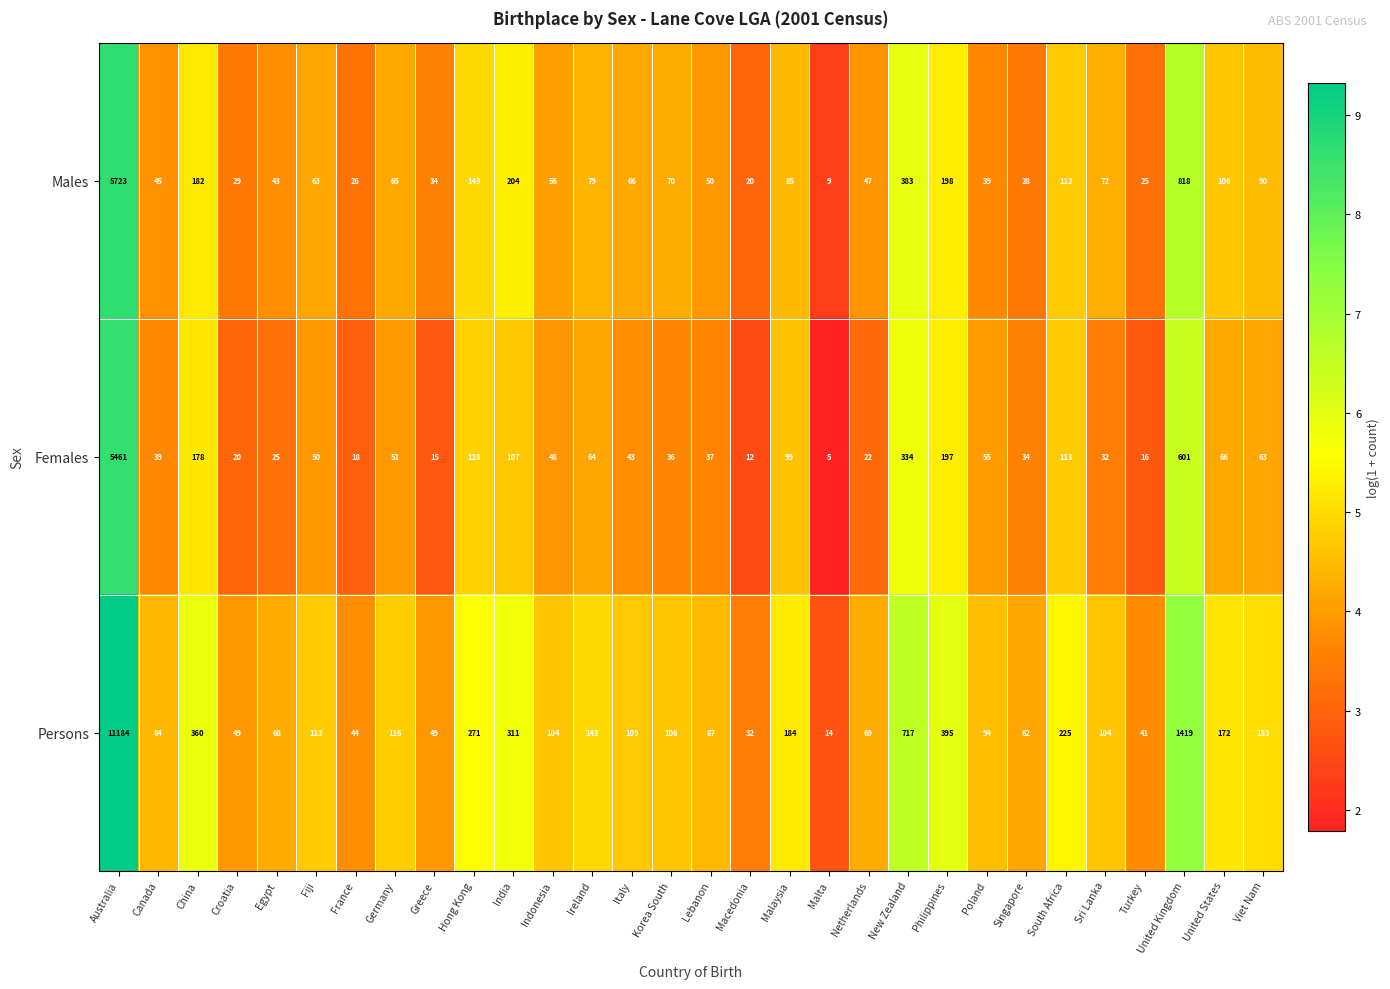

What is the sum of all Males values?

8910